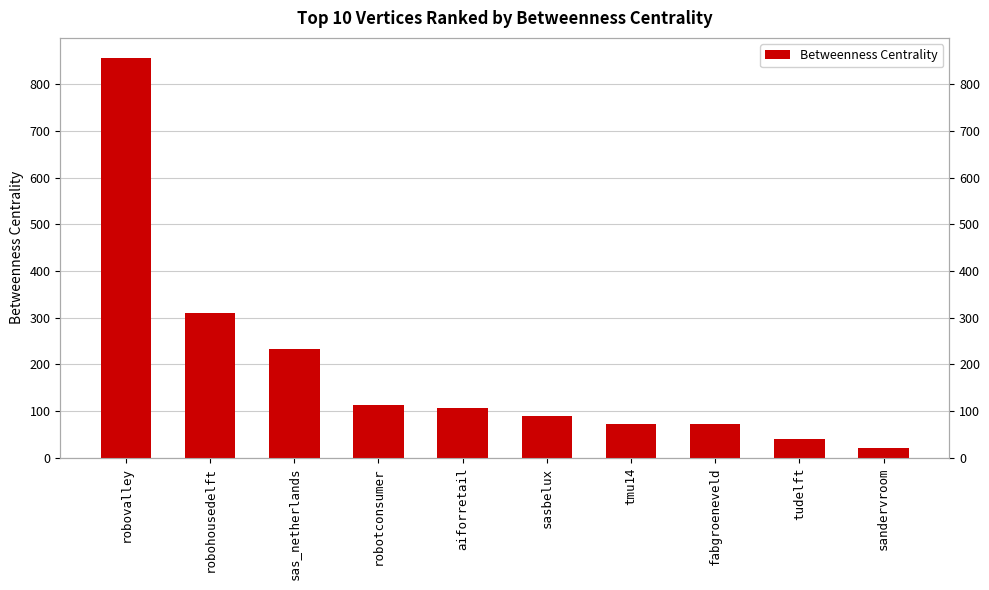

What is the label of the 9th bar from the right?

robohousedelft